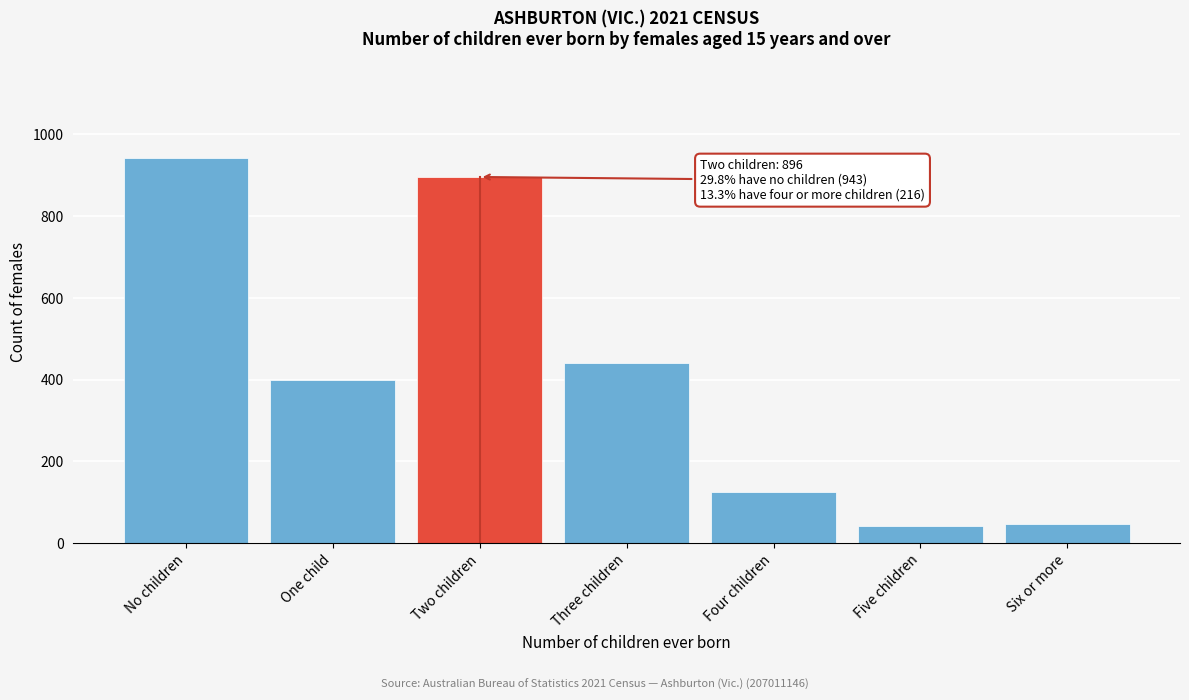

Reading left to right, what are all the values shown in this chart?

No children=943	One child=399	Two children=896	Three children=440	Four children=125	Five children=43	Six or more=48